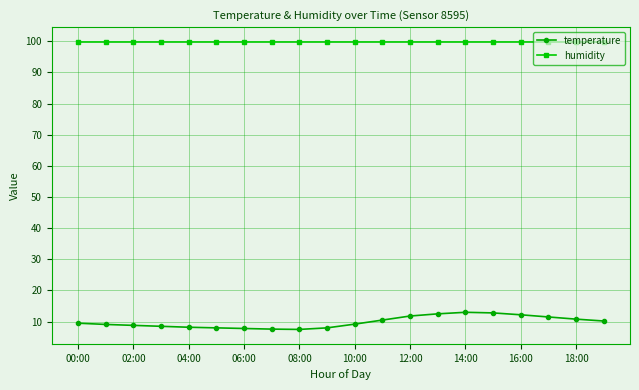

What are all the series names shown in the legend?

temperature, humidity